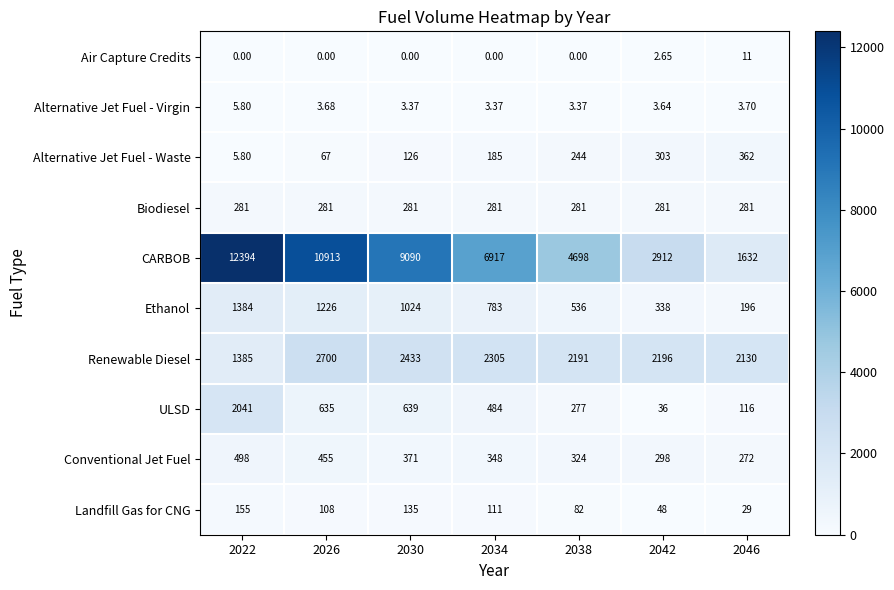

Is the value of Landfill Gas for CNG at 2022 greater than the value of Alternative Jet Fuel - Virgin at 2030?

Yes